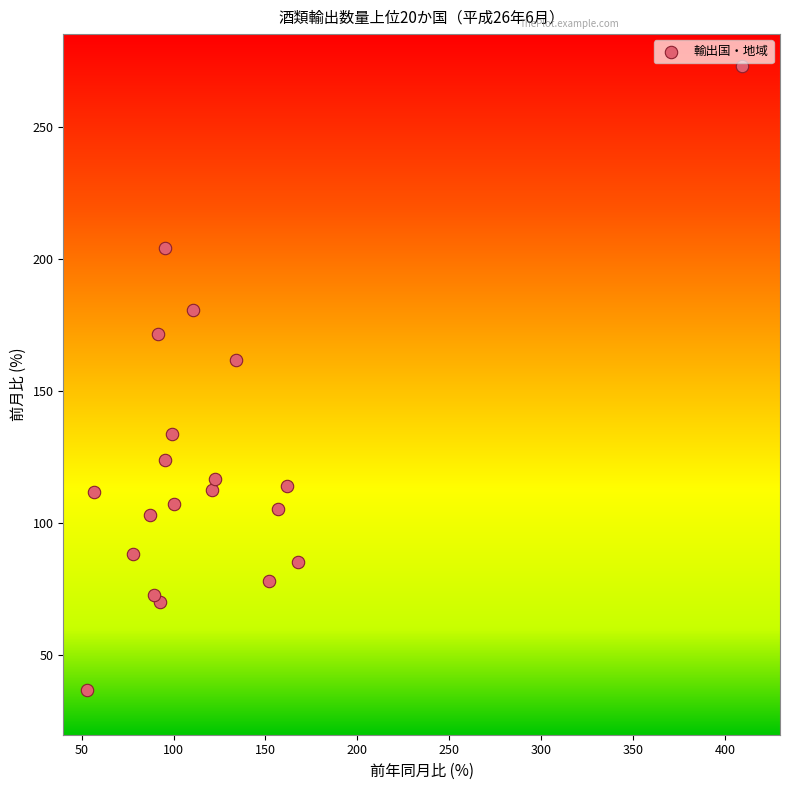

What Y value in the scatter plot is closest to 154?

161.7